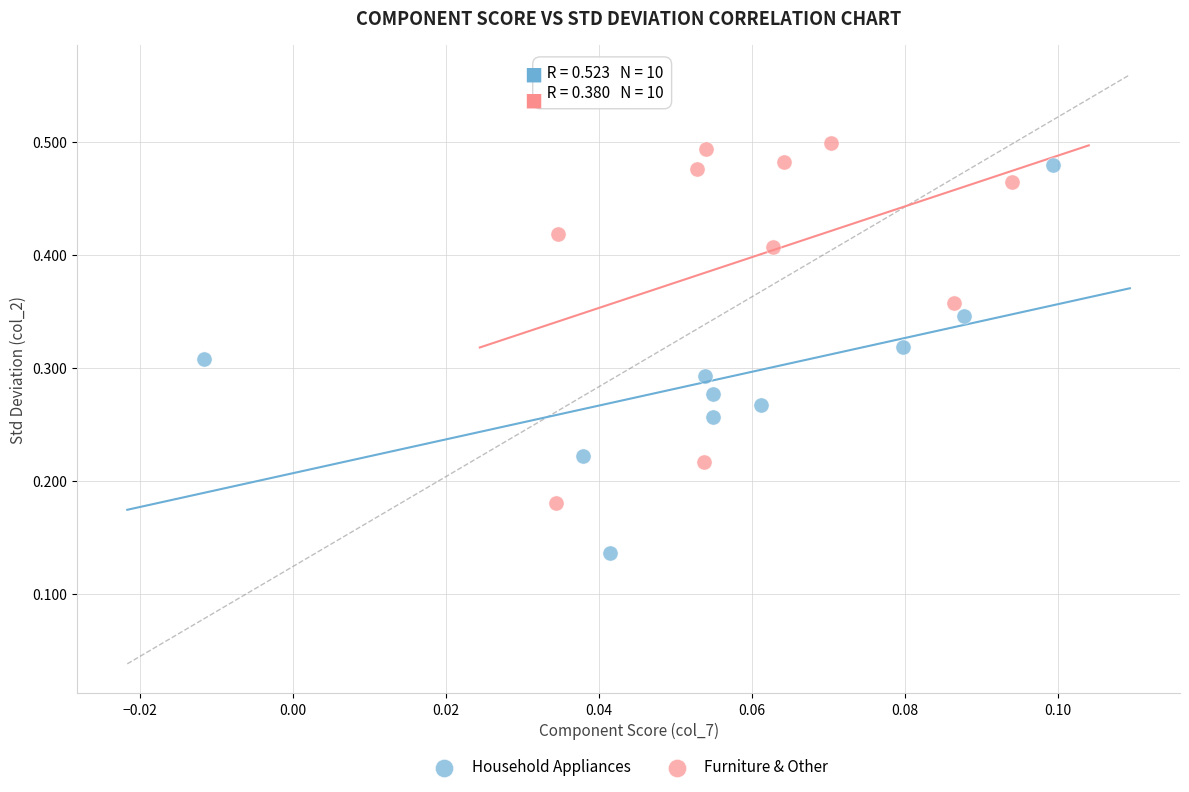

Which series has the widest spread of Y values?

Household Appliances